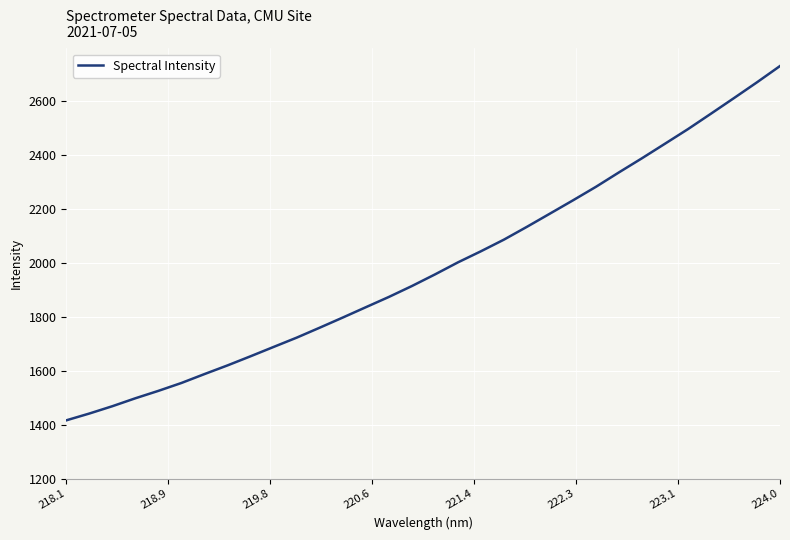

What is the smallest value displayed?

1416.9